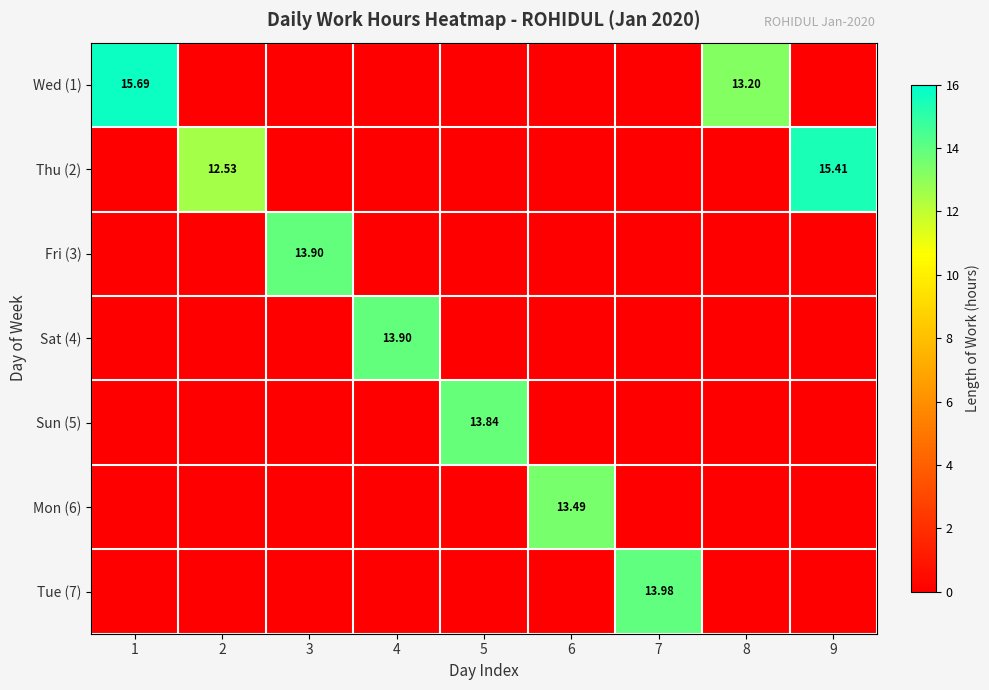

List the series in order of their peak value, lowest first.

Mon (6), Sun (5), Fri (3), Sat (4), Tue (7), Thu (2), Wed (1)